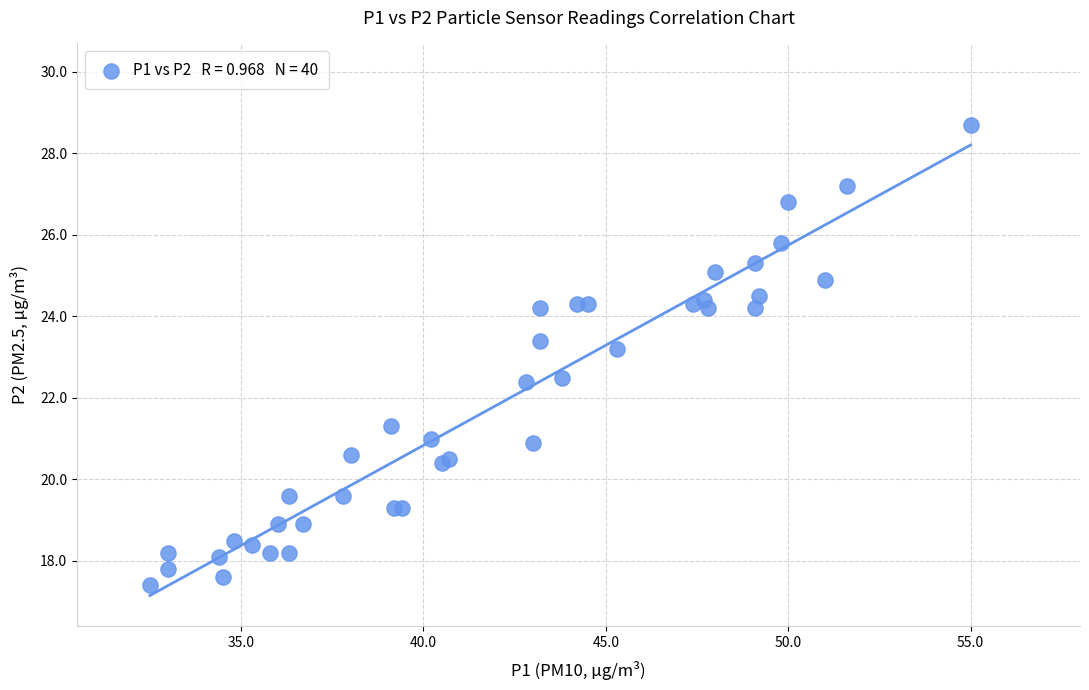

What Y value in the scatter plot is closest to 23?

23.2